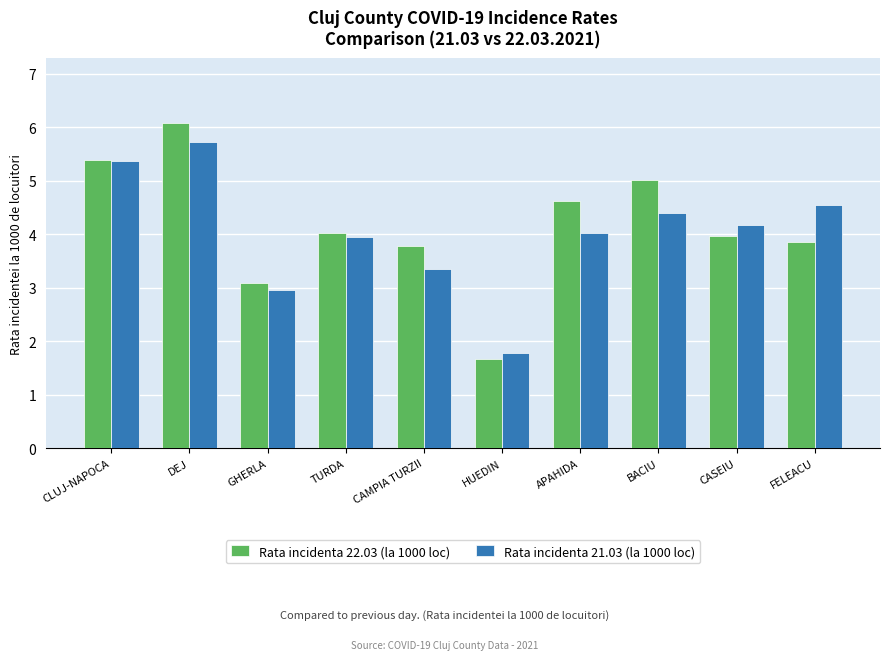

At which label does Rata incidenta 21.03 (la 1000 loc) reach its peak?

DEJ